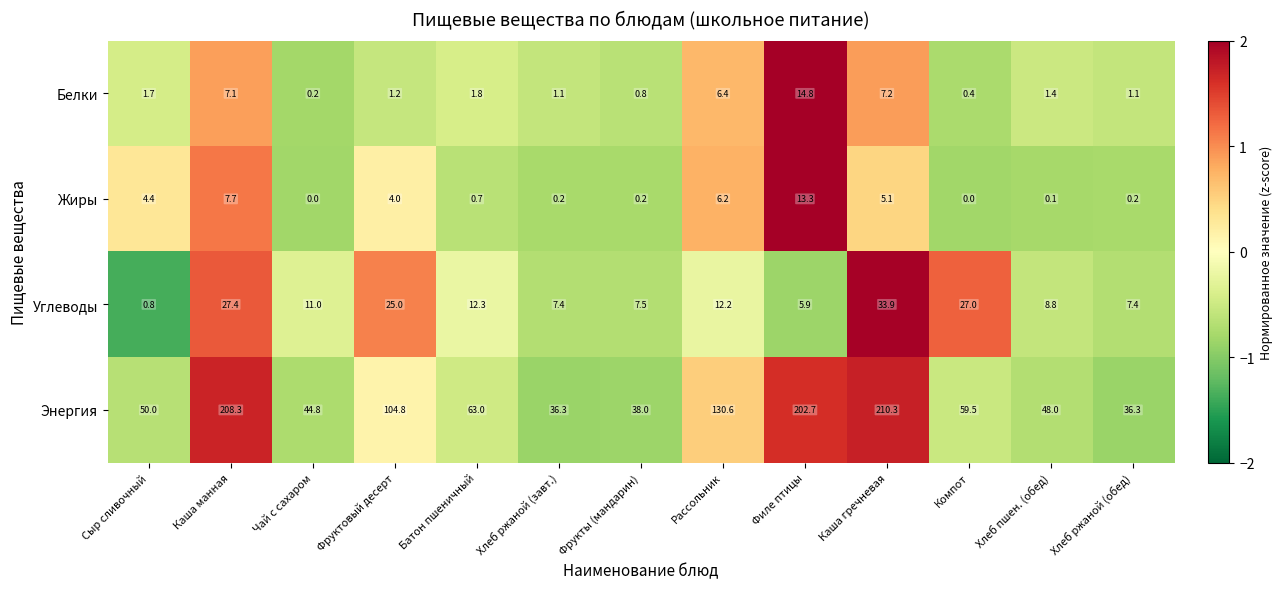

The value of Белки at Хлеб ржаной (обед) is 1.1. True or false?

True